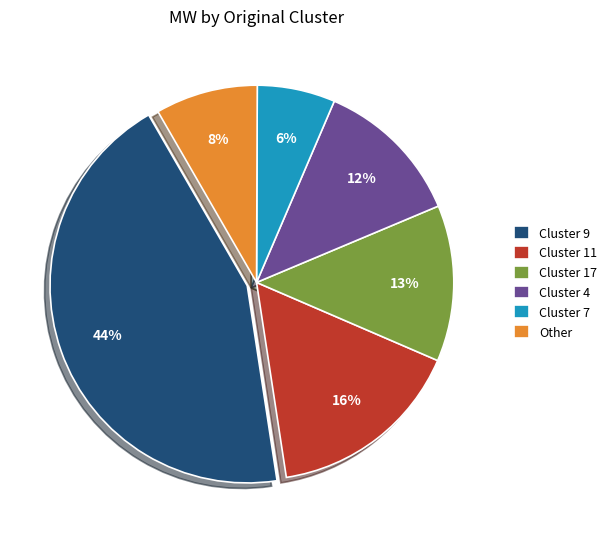

Combined, do Cluster 17 and Other account for over 50%?

No